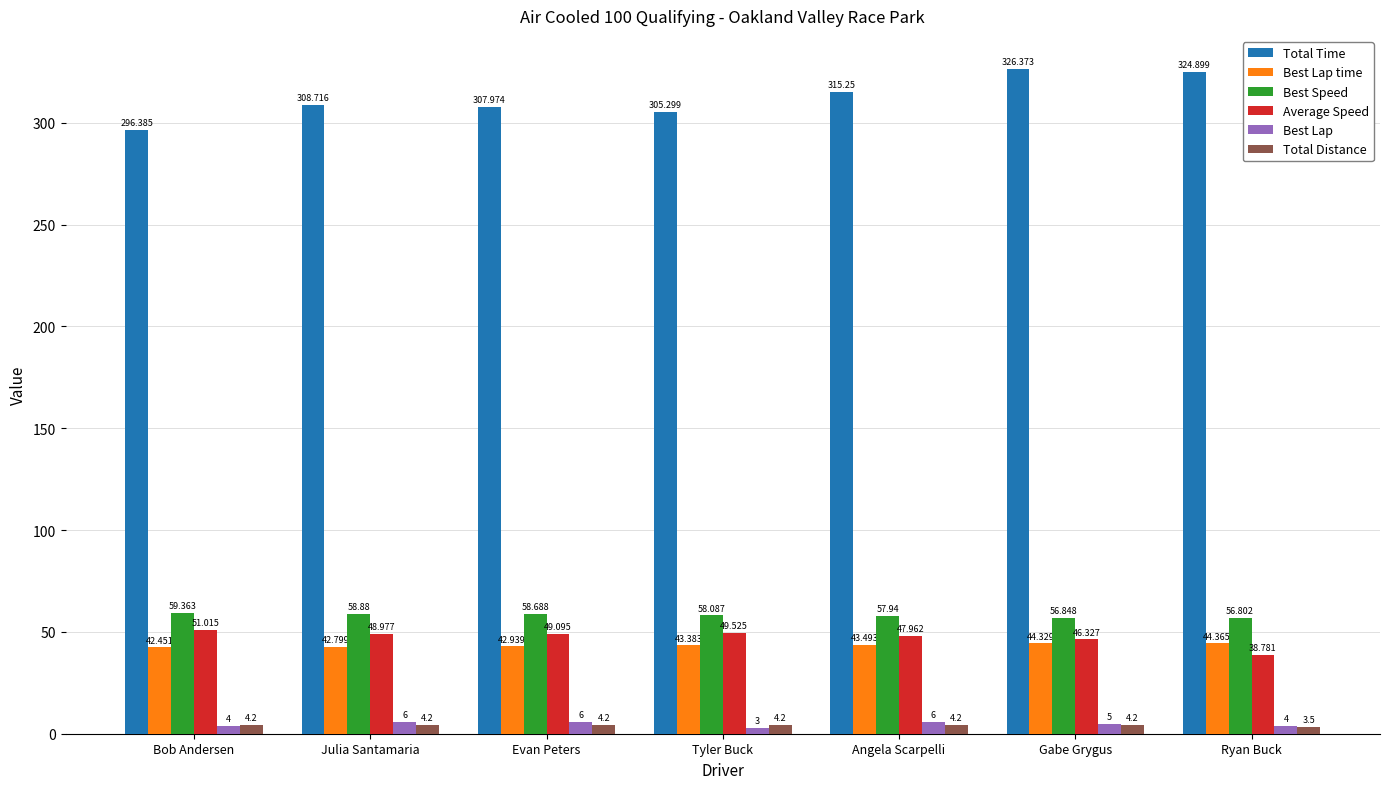

What is the value of the Best Lap bar at the 1st from the left?

4.0